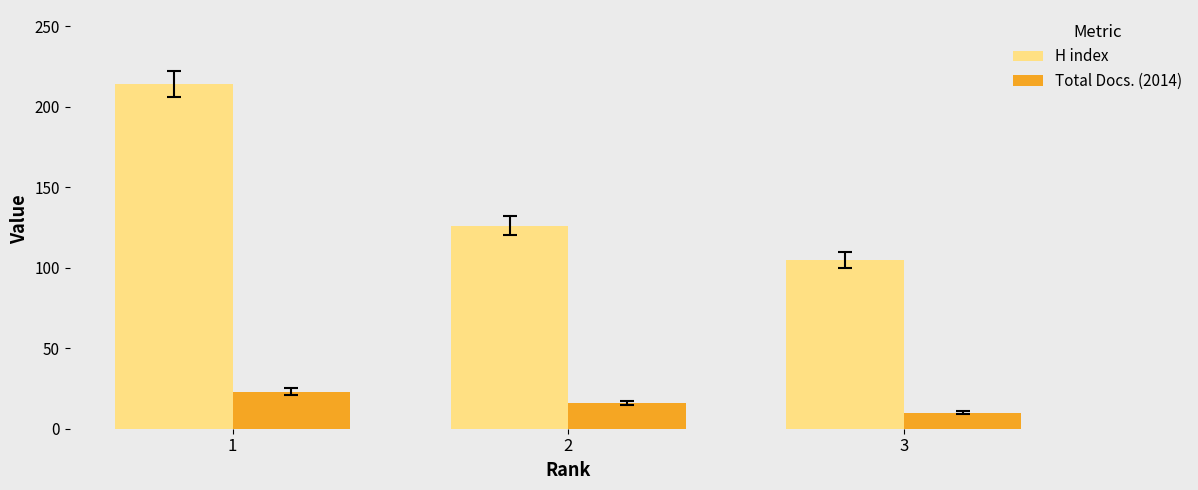

What is the sum of the Total Docs. (2014) values at 3 and 1?

33